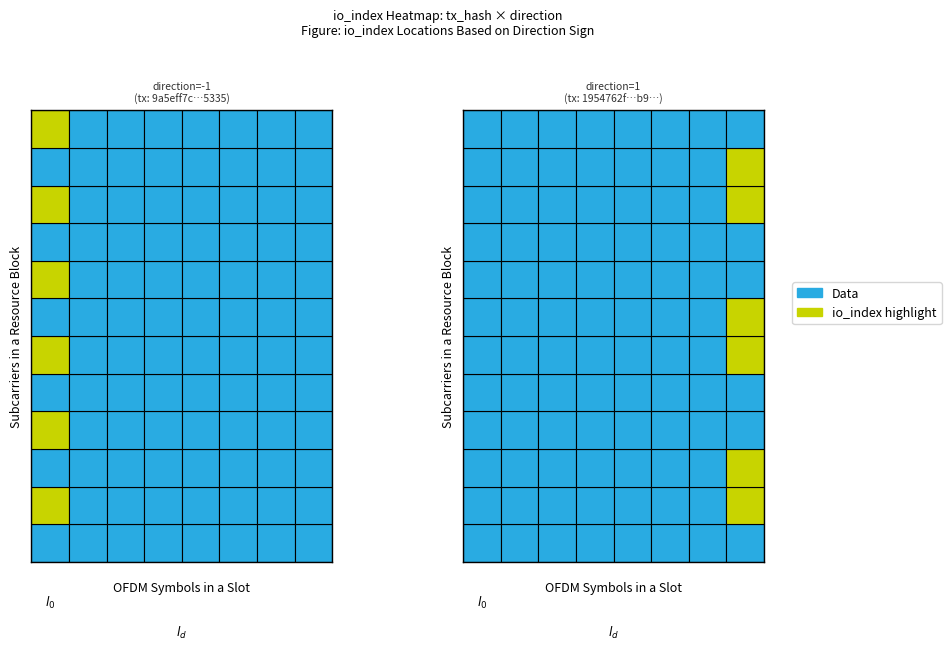

How many values in the 9a5eff7c504a4e4f3e2155f4782bdaa37dd5335 series are below 0?

1